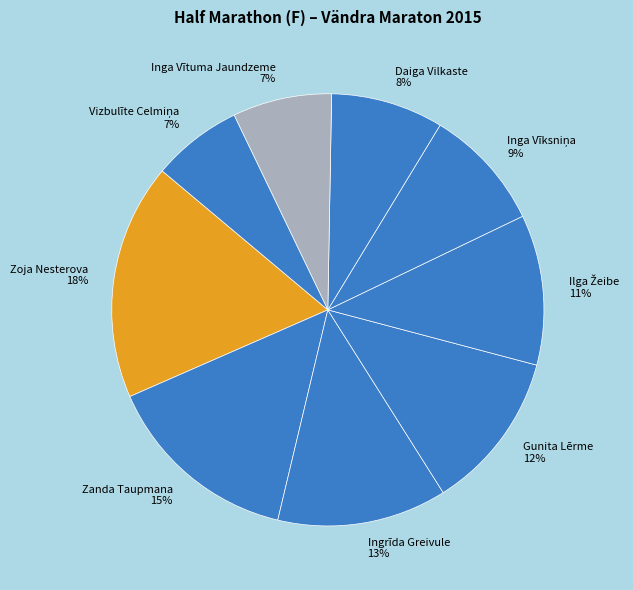

What percentage is the Gunita Lērme 12% slice, to the nearest percent?

12%